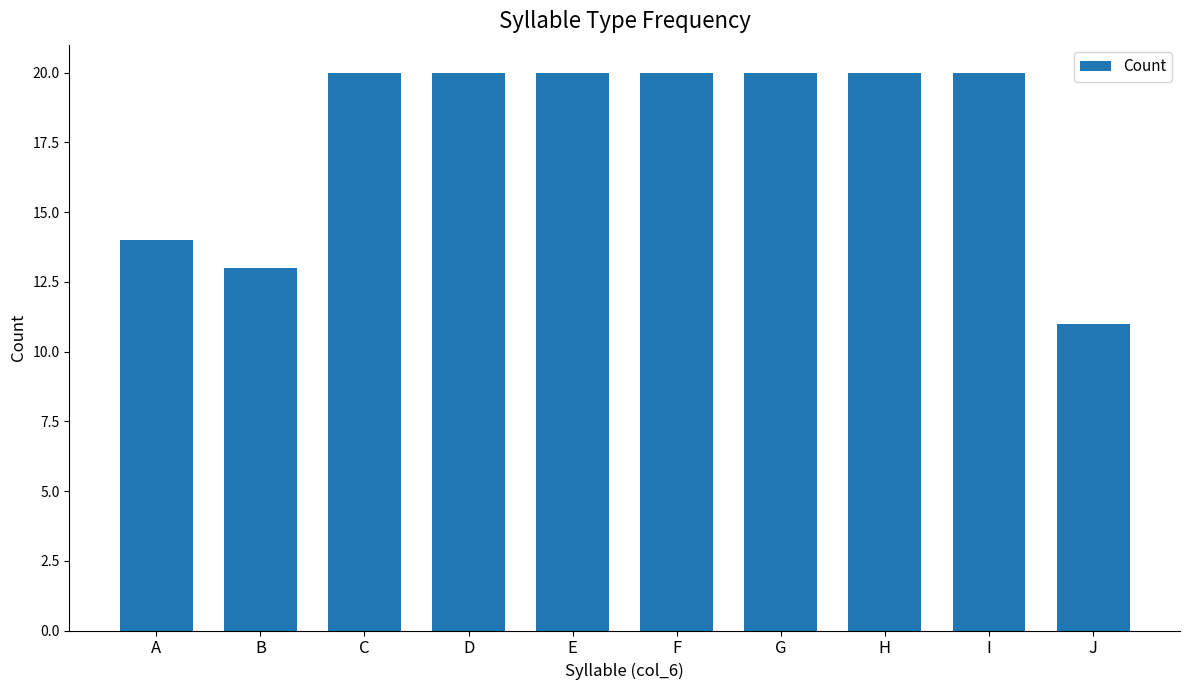

What is the value of the 7th bar from the left?

20